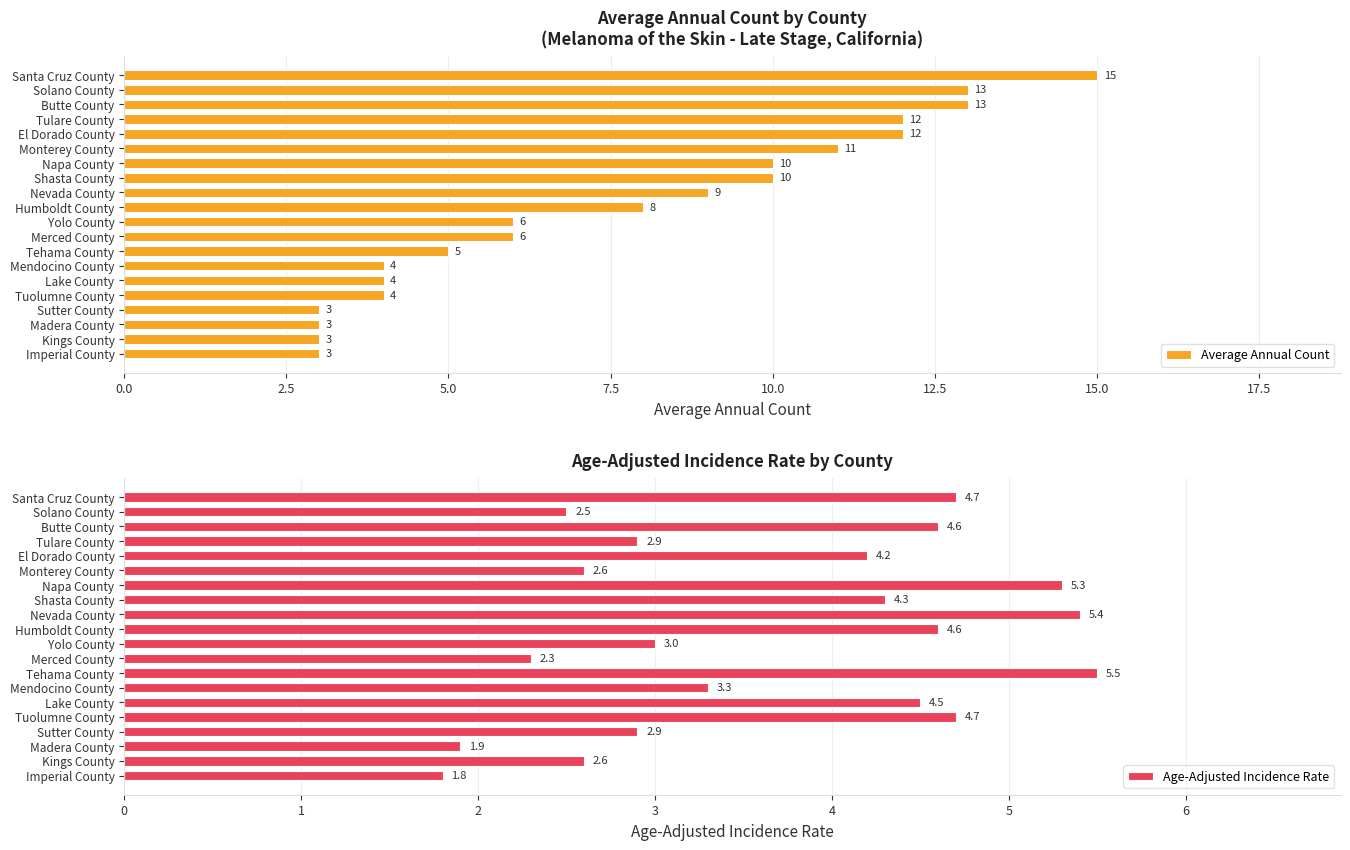

The value of Average Annual Count at Butte County is 5. True or false?

False